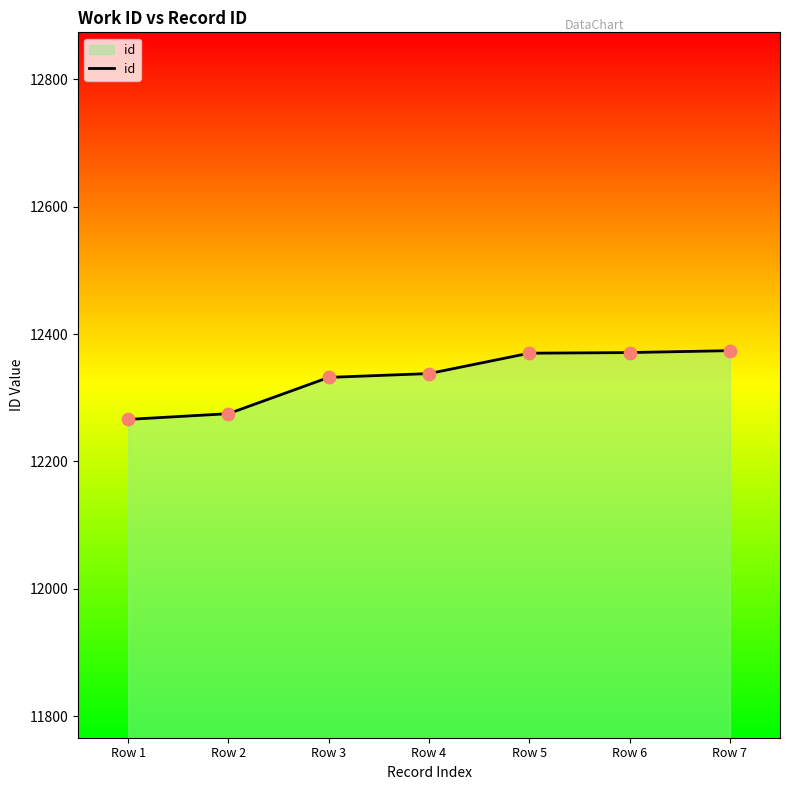

Which has a higher value, Row 1 or Row 5?

Row 5